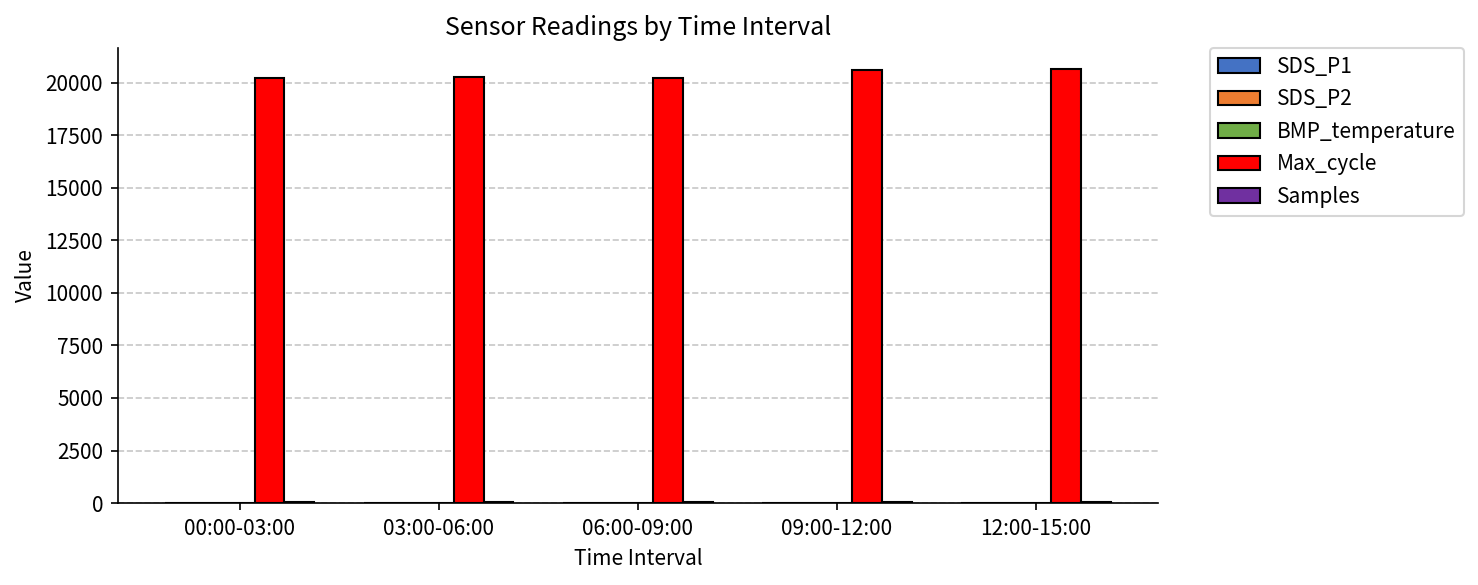

Which series has the largest total across all categories?

Max_cycle